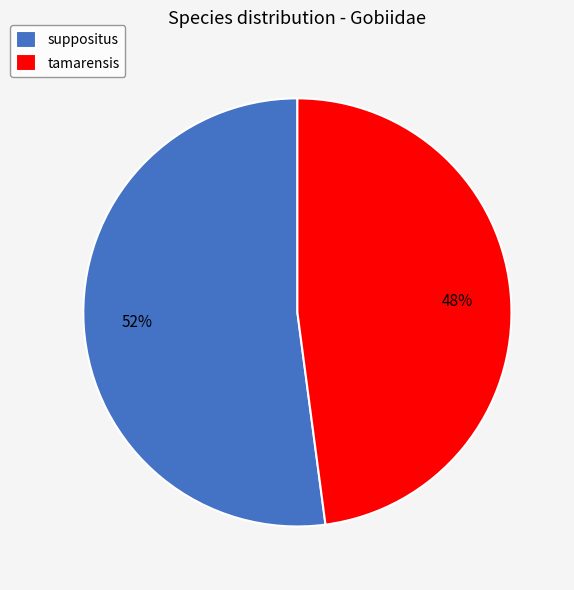

Rank the categories by value from lowest to highest.

tamarensis, suppositus